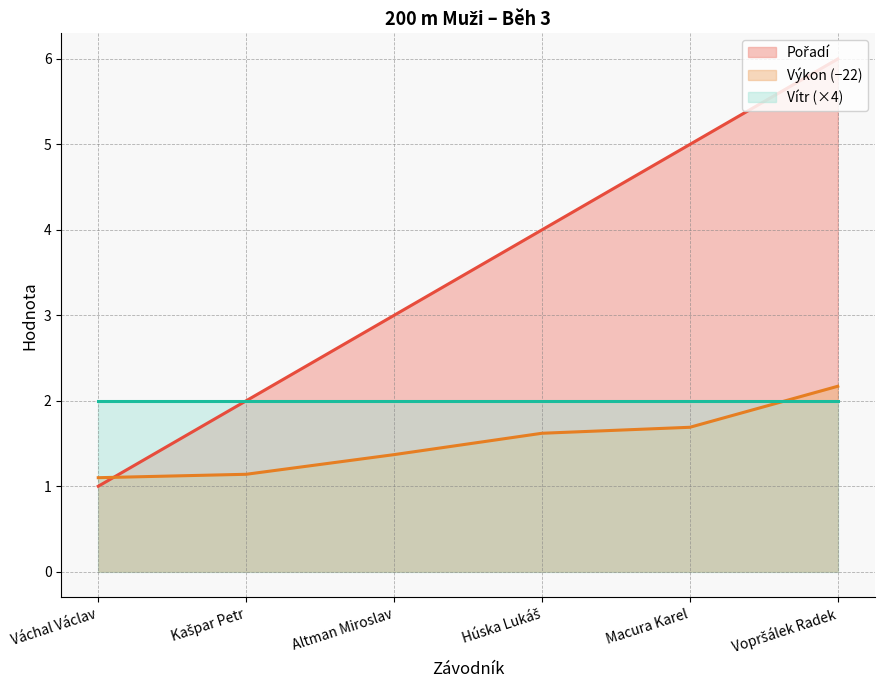

What is the difference between the highest and lowest values at Váchal Václav?

1.0